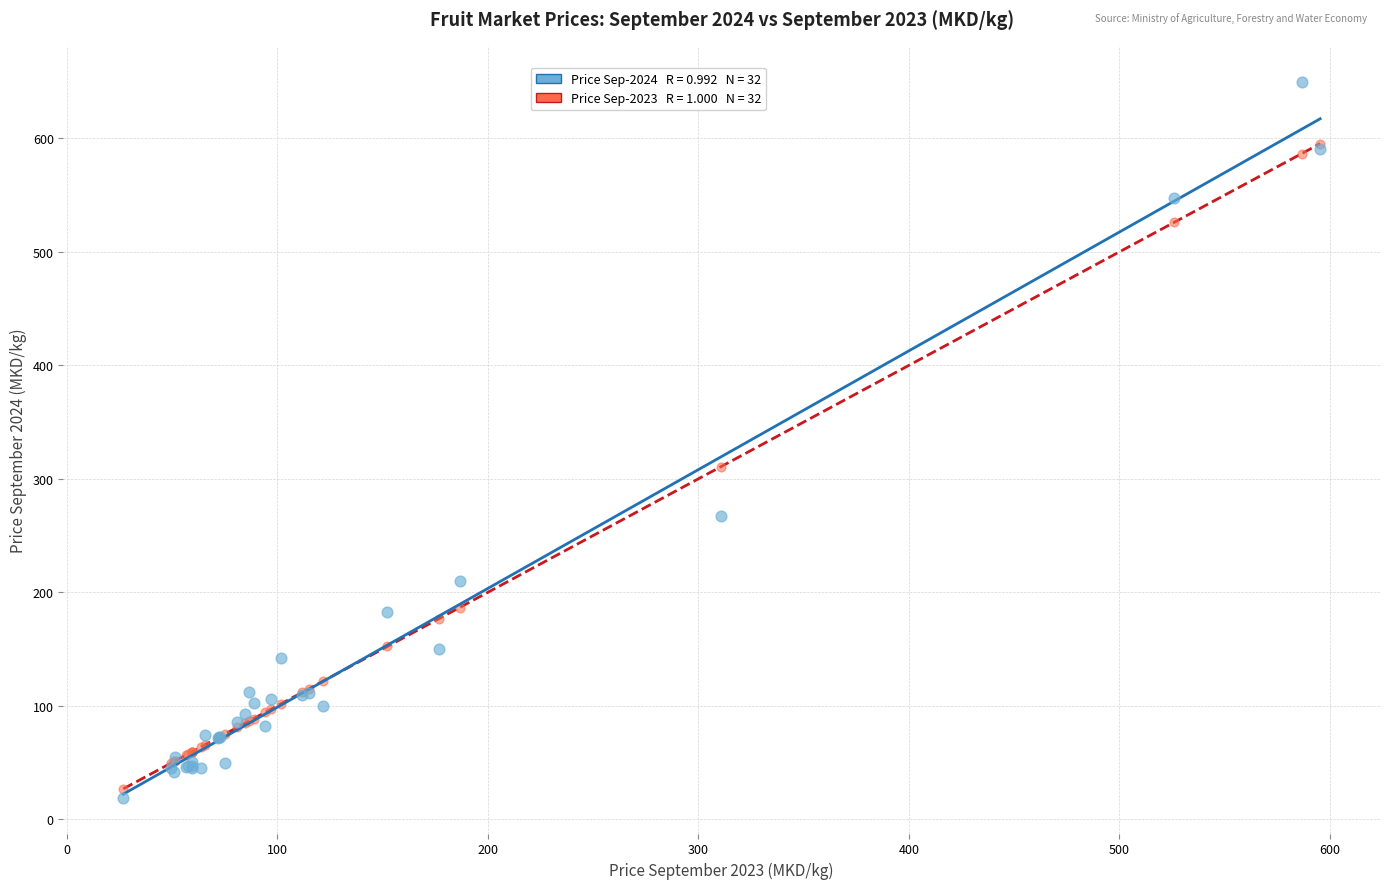

Across all series, what Y value is closest to 334?

310.6